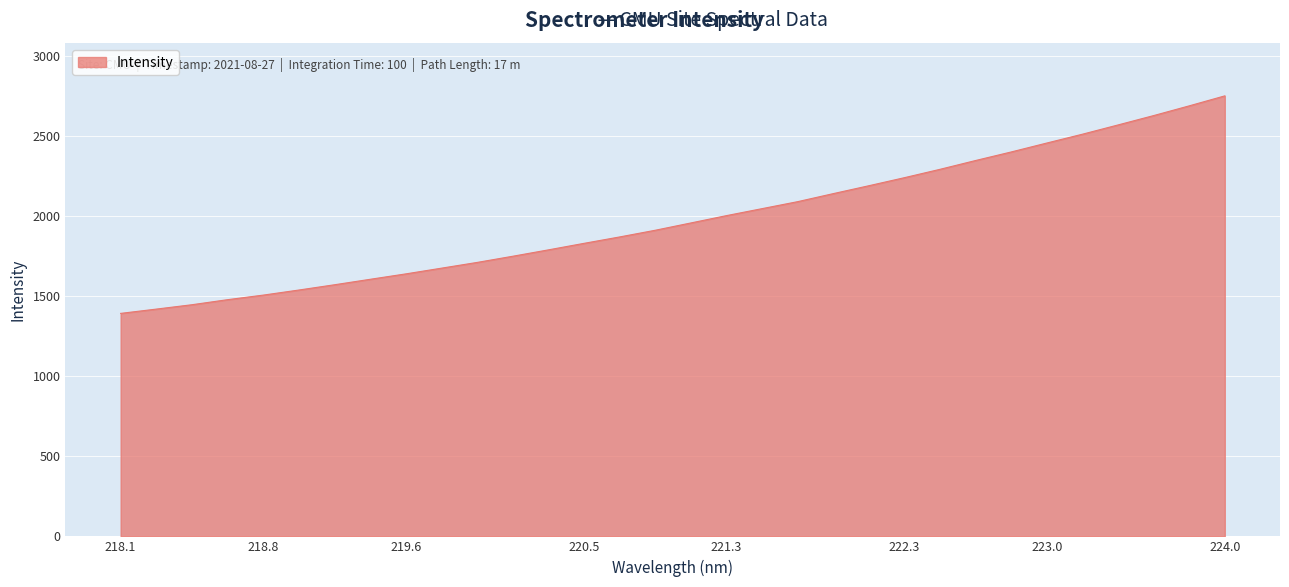

What is the difference between the second highest and second lowest values?

1269.2